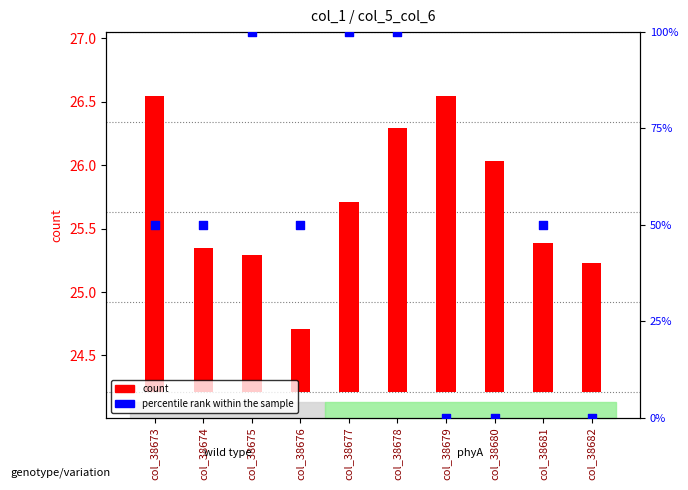

Which series contains the lowest Y value?

percentile rank within the sample